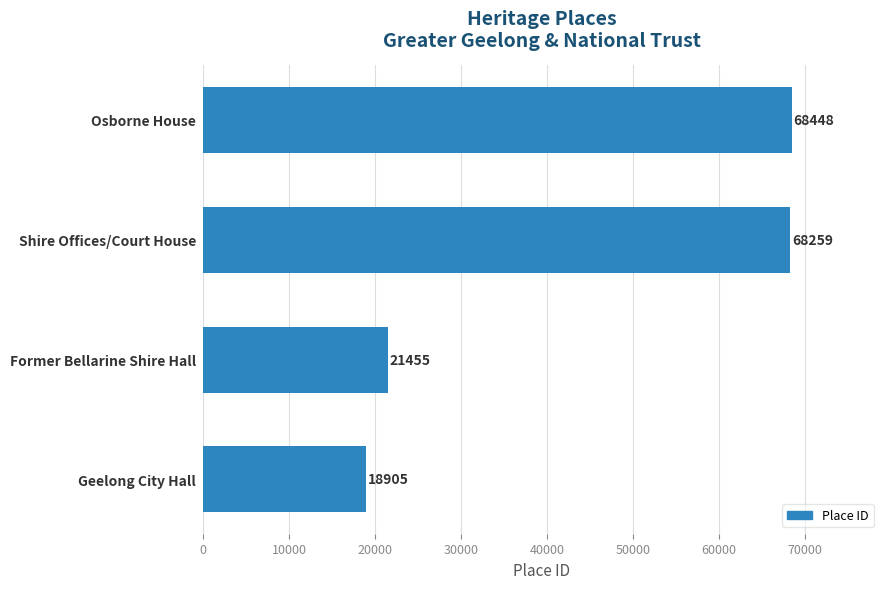

The chart shows a value of 18905 at Geelong City Hall. True or false?

True